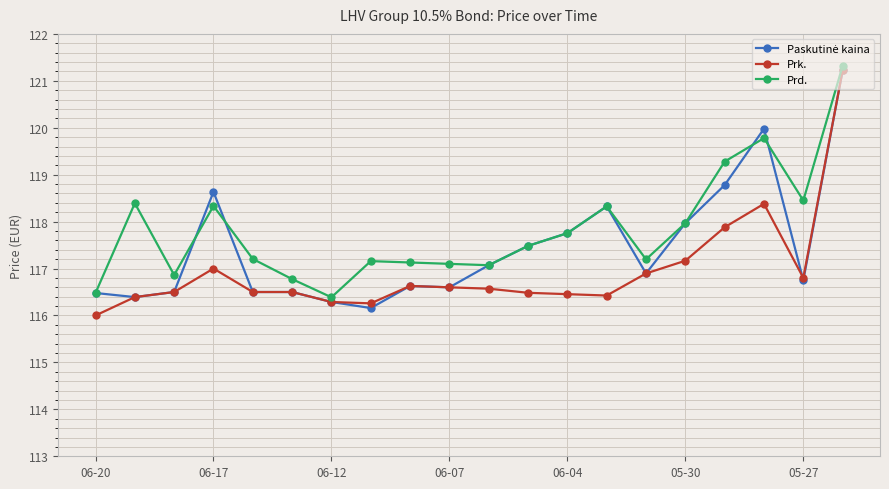

How many lines are shown in the chart?

3